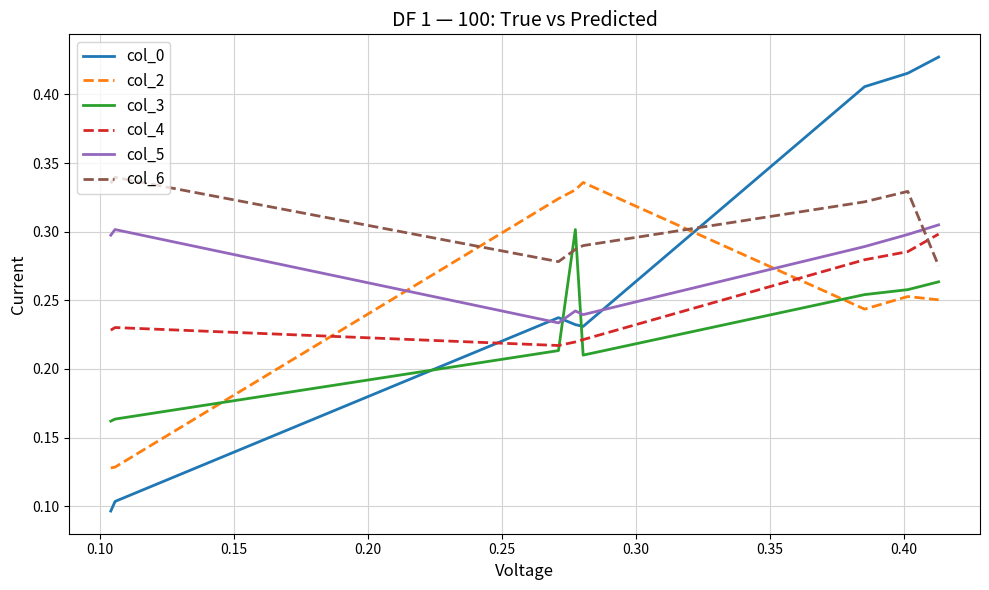

What is the sum of all col_0 values?

2.1